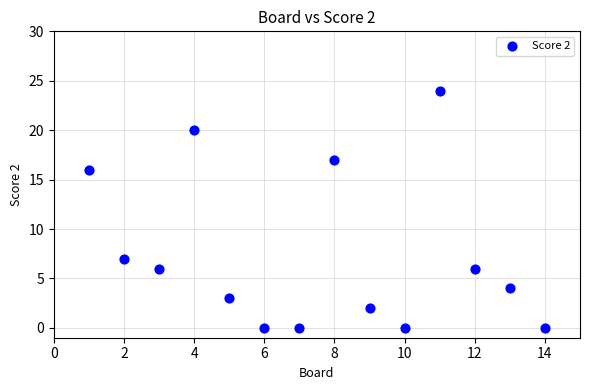

What Y value in the scatter plot is closest to 12?

16